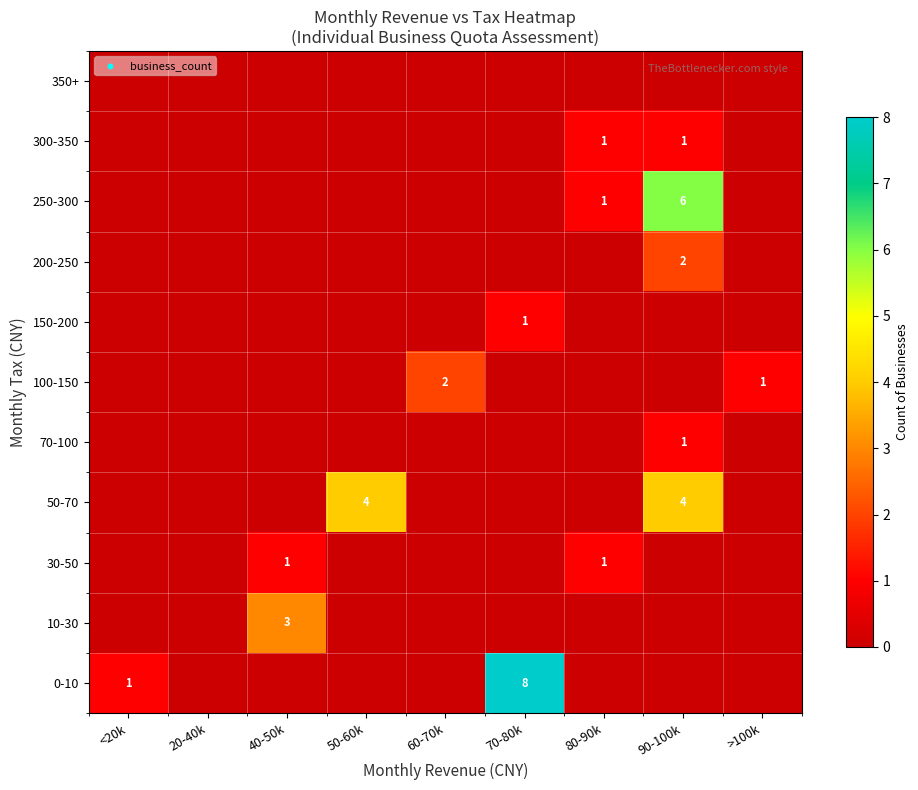

What is the difference between the maximum and minimum values in the 200-250 series?

2